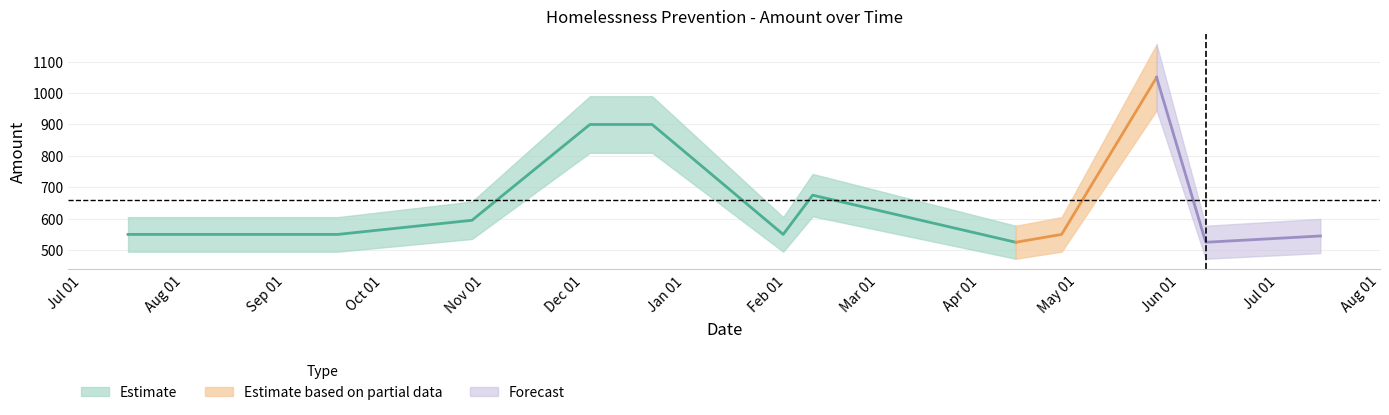

Approximately how many times larger is the value at 2011-01-31 compared to 2011-04-26?

1.0